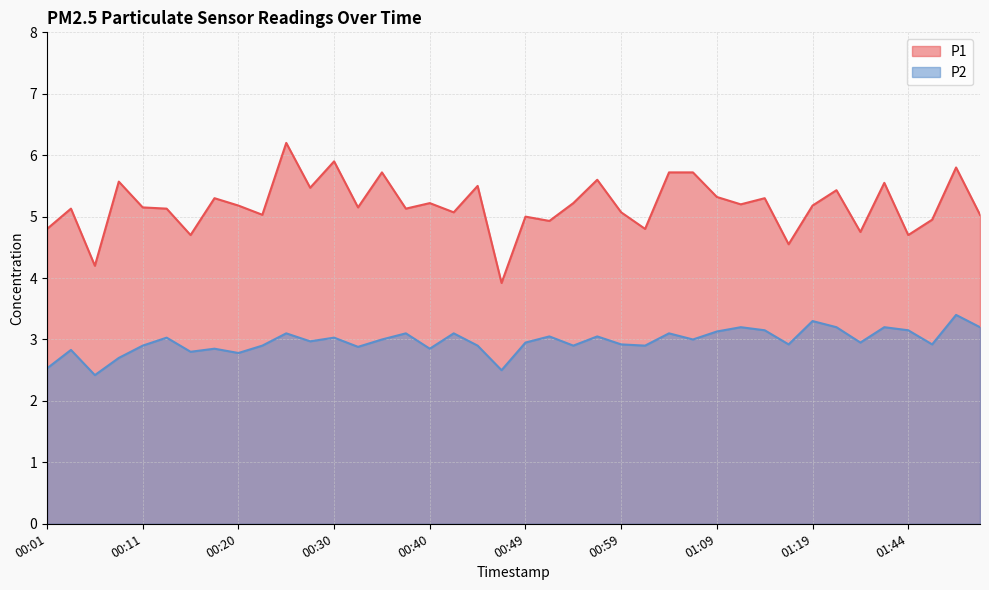

What is the smallest value displayed?

2.4